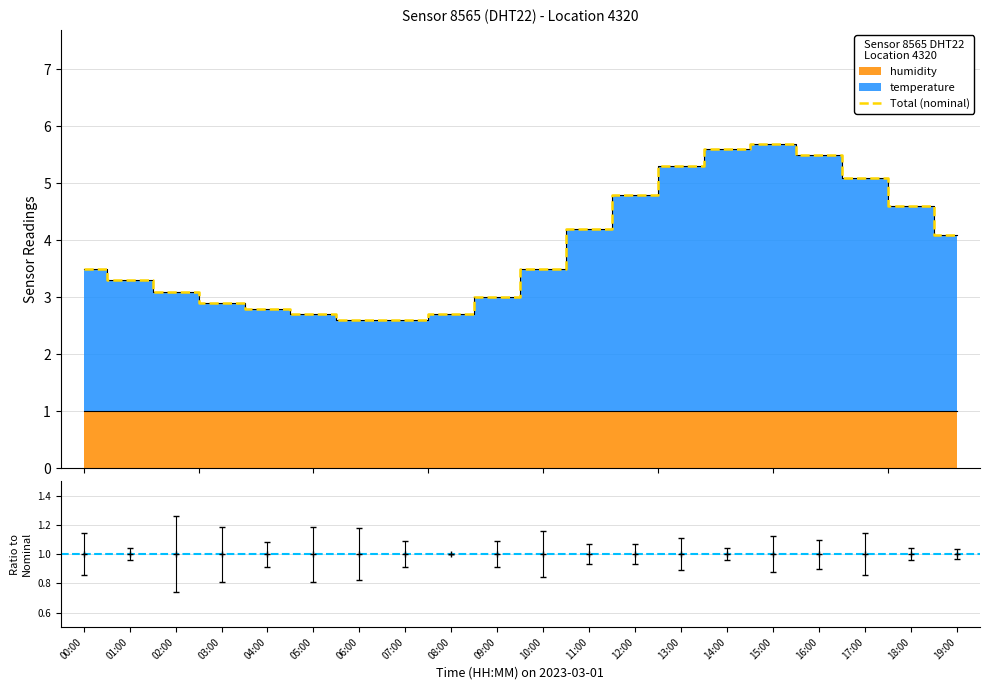

True or false: the data shows 3.1 at 02:00.

True